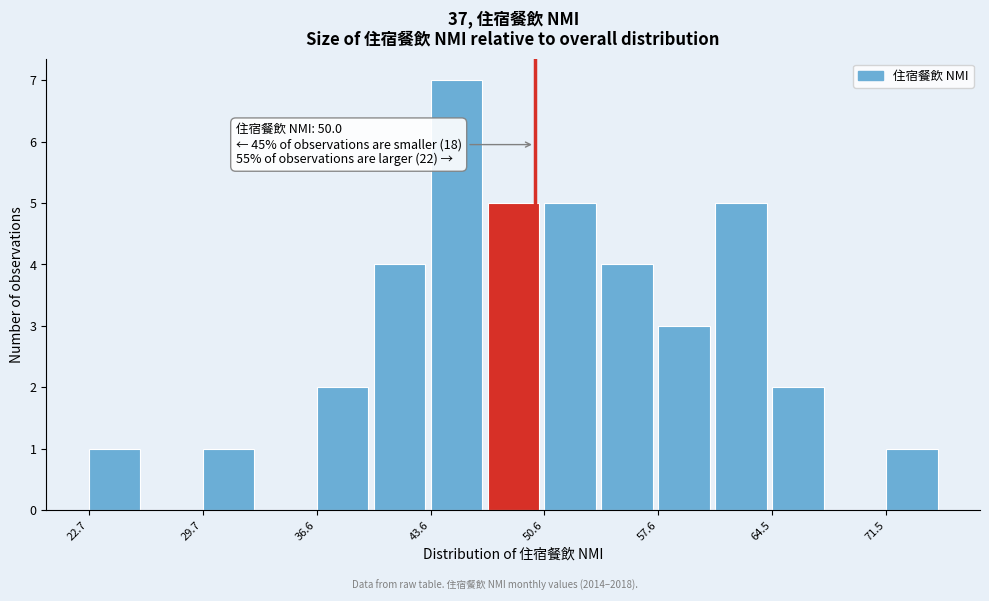

Around what value on the x-axis is the tallest bar? Give the approximate position of its centre, as read against the axis.

45